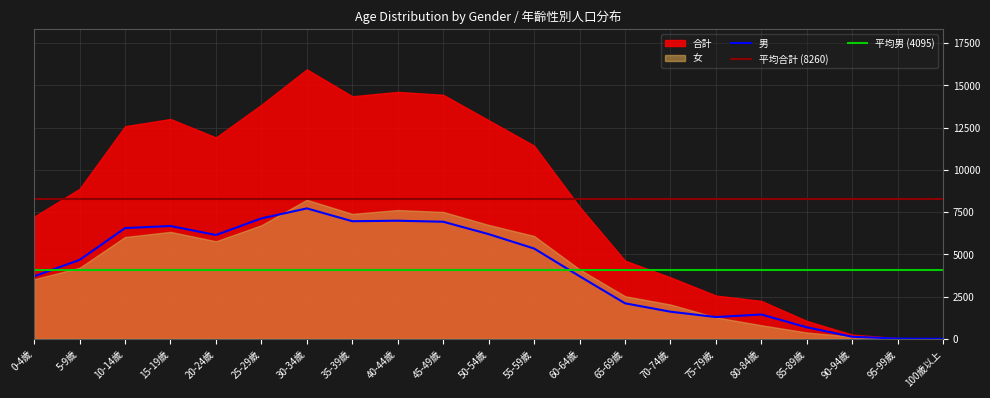

Which series has the widest spread of values?

合計